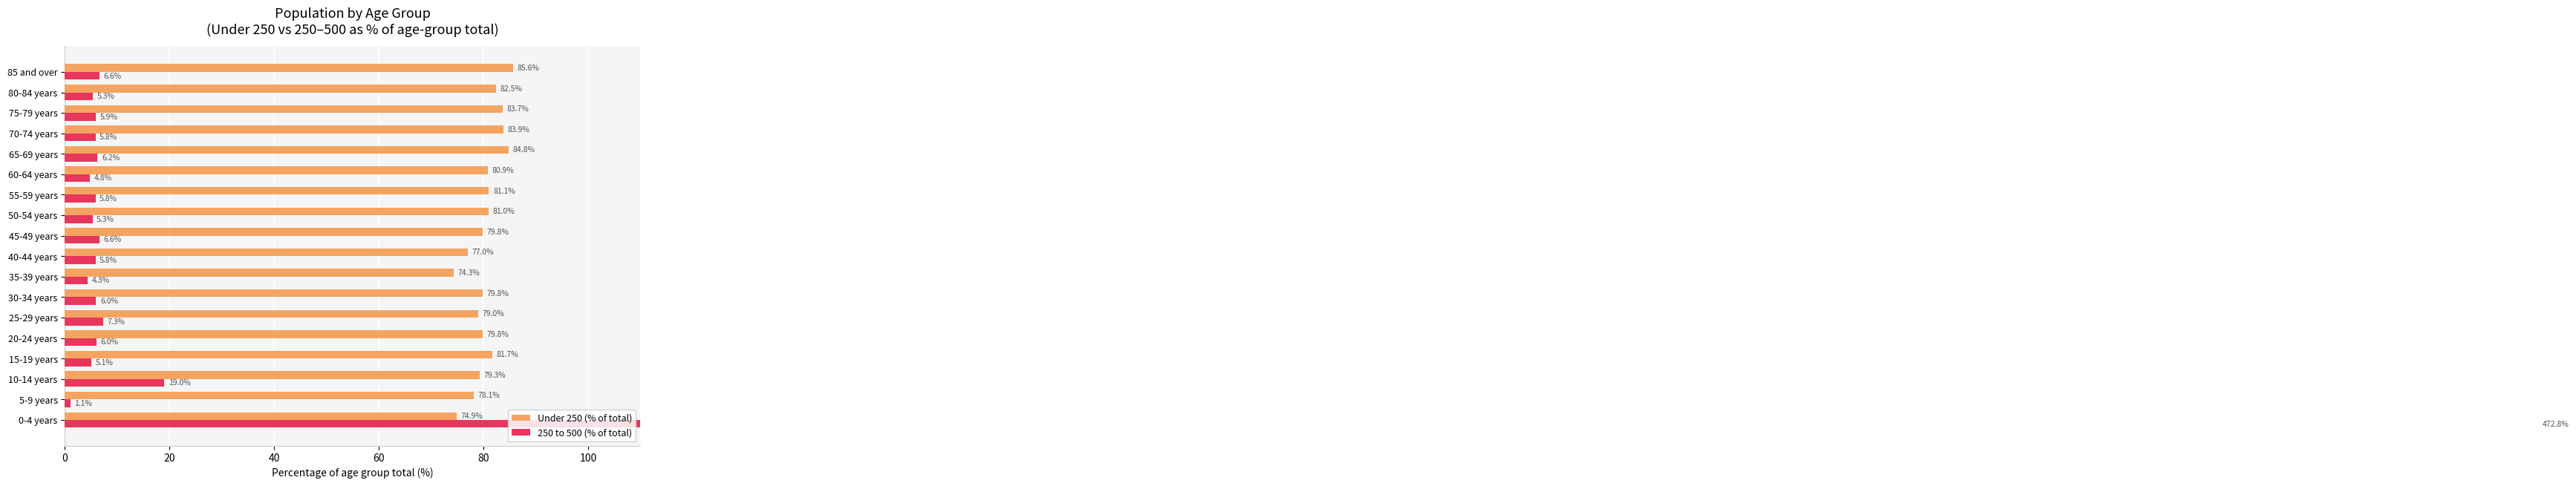

What is the greatest value displayed?

472.8